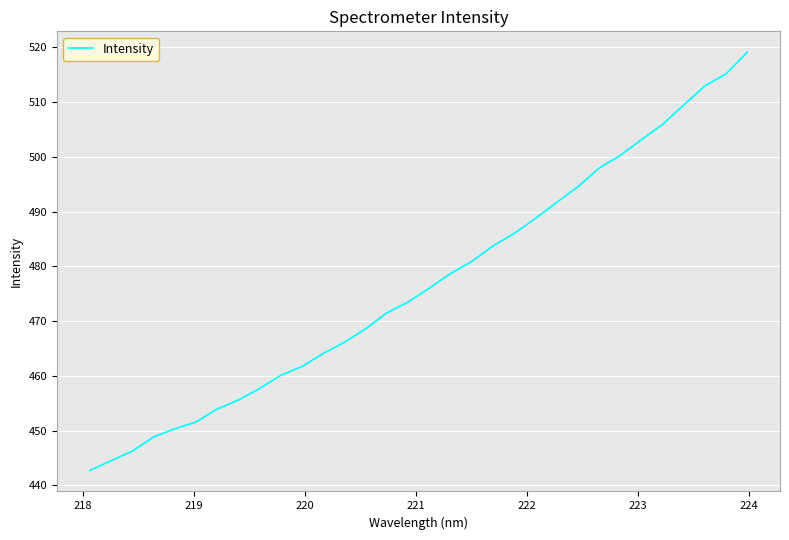

What is the difference between the maximum and minimum values?

76.4